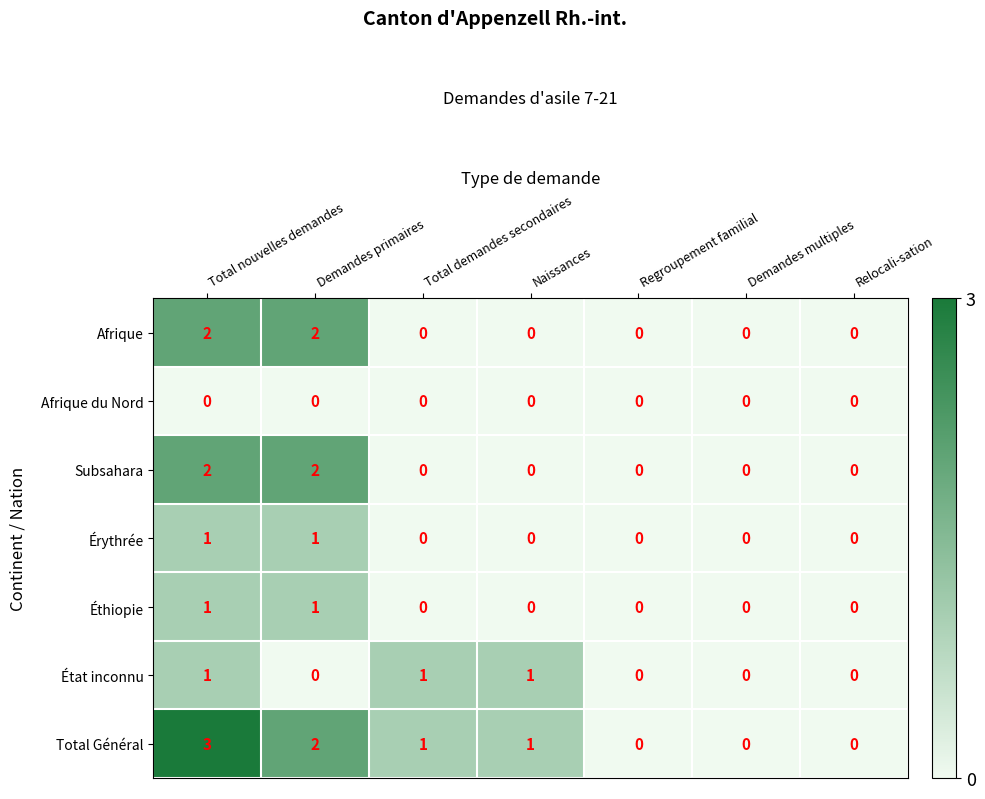

What is the maximum value shown in the chart?

3